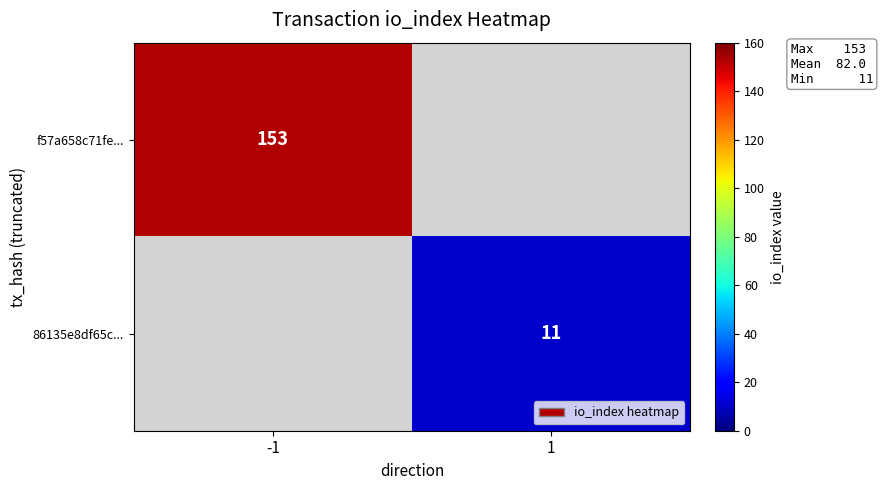

True or false: 86135e8df65c... has a value of 11 at 1.

True